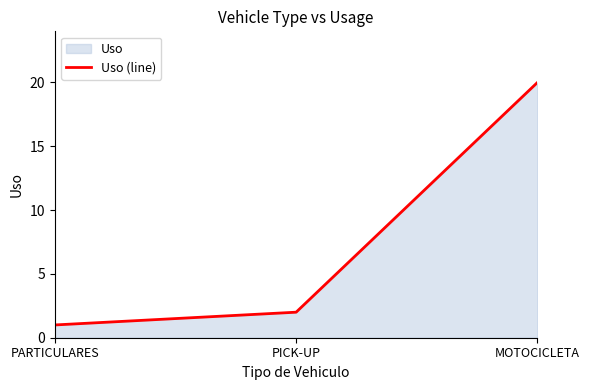

Reading left to right, list all the values displayed in this chart.

1	2	20